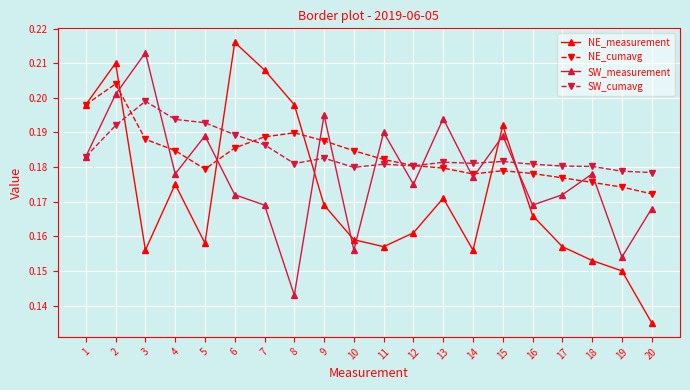

Which category has the highest value across all series?

6